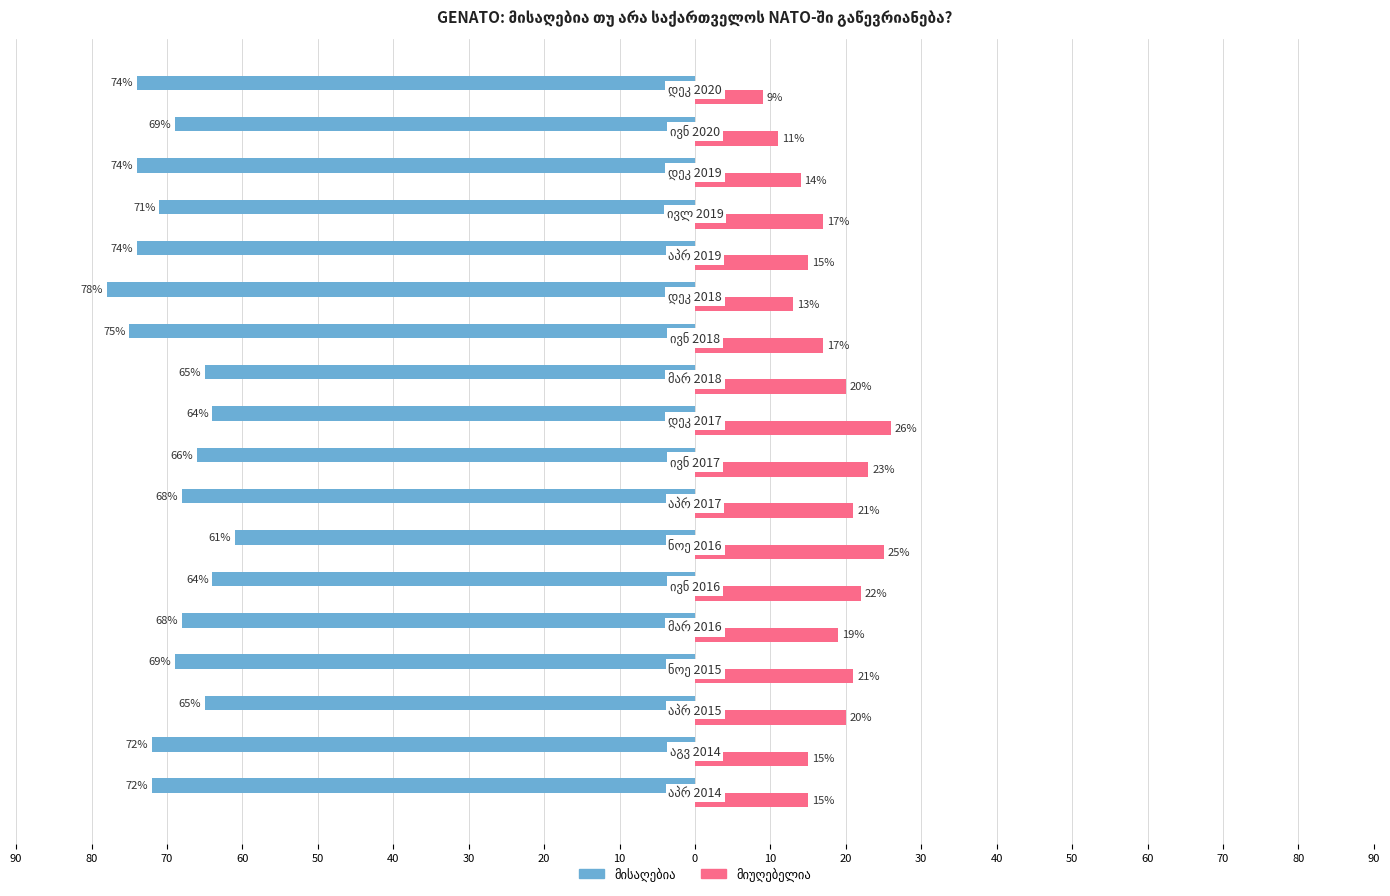

What is the difference between the მიუღებელია values at 40 and 50?

2